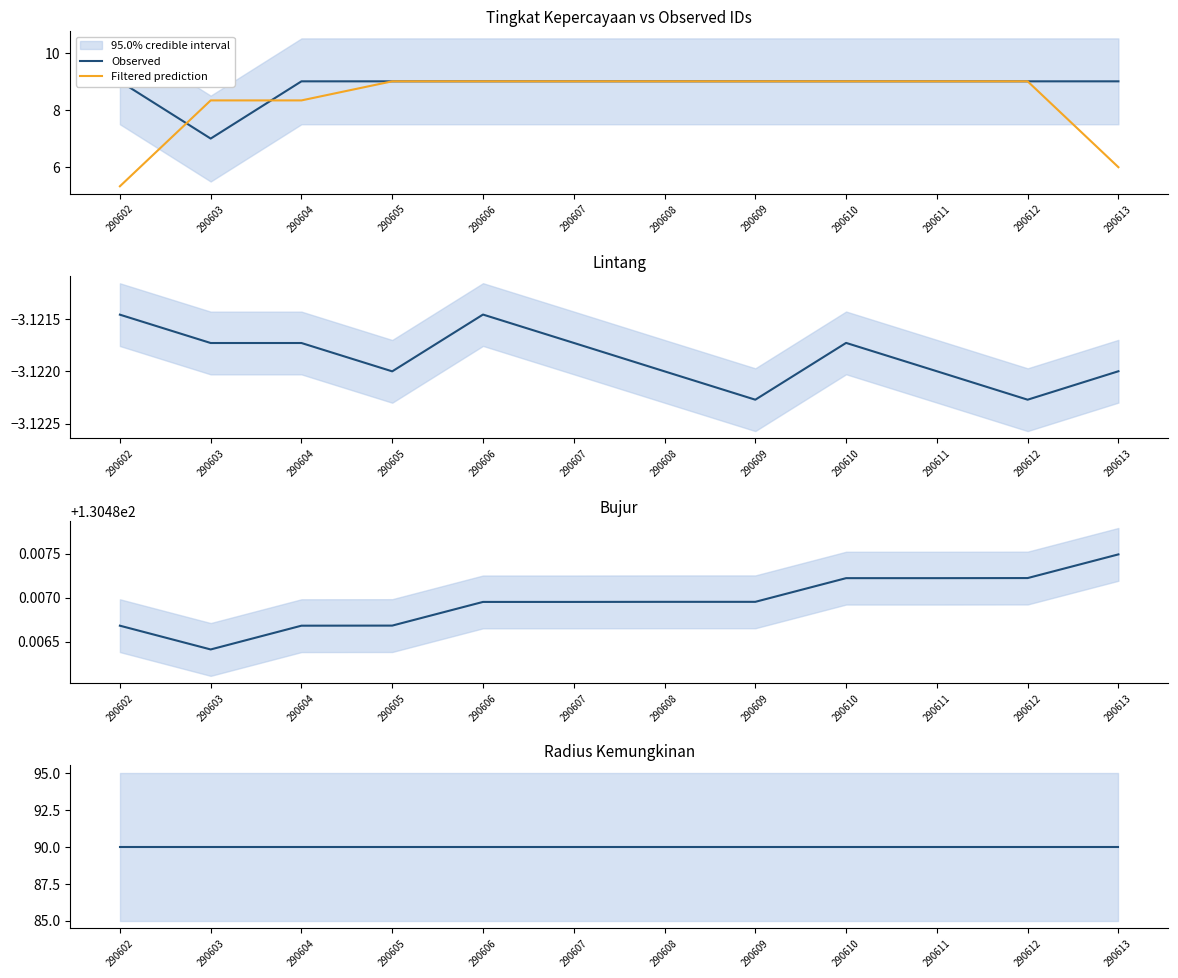

Reading left to right, what are all the values shown in this chart?

Observed: 9.0	7.0	9.0	9.0	9.0	9.0	9.0	9.0	9.0	9.0	9.0	9.0
Filtered prediction: 5.3	8.3	8.3	9.0	9.0	9.0	9.0	9.0	9.0	9.0	9.0	6.0
Lintang: -3.1	-3.1	-3.1	-3.1	-3.1	-3.1	-3.1	-3.1	-3.1	-3.1	-3.1	-3.1
Bujur: 130.5	130.5	130.5	130.5	130.5	130.5	130.5	130.5	130.5	130.5	130.5	130.5
Radius Kemungkinan: 90.0	90.0	90.0	90.0	90.0	90.0	90.0	90.0	90.0	90.0	90.0	90.0